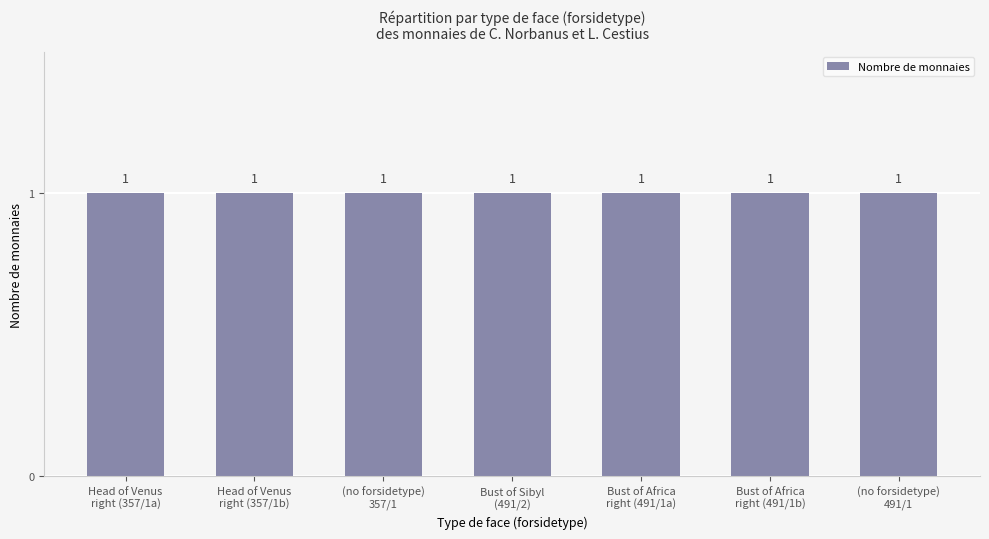

At which category is the sum across all series the highest?

Bust of Sibyl
(491/2)